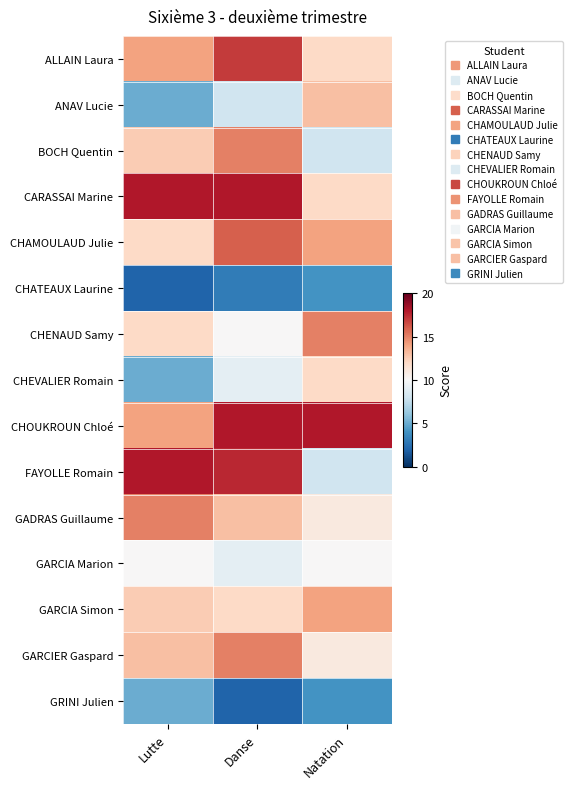

What is the spread (max minus min) of values at Lutte?

16.0